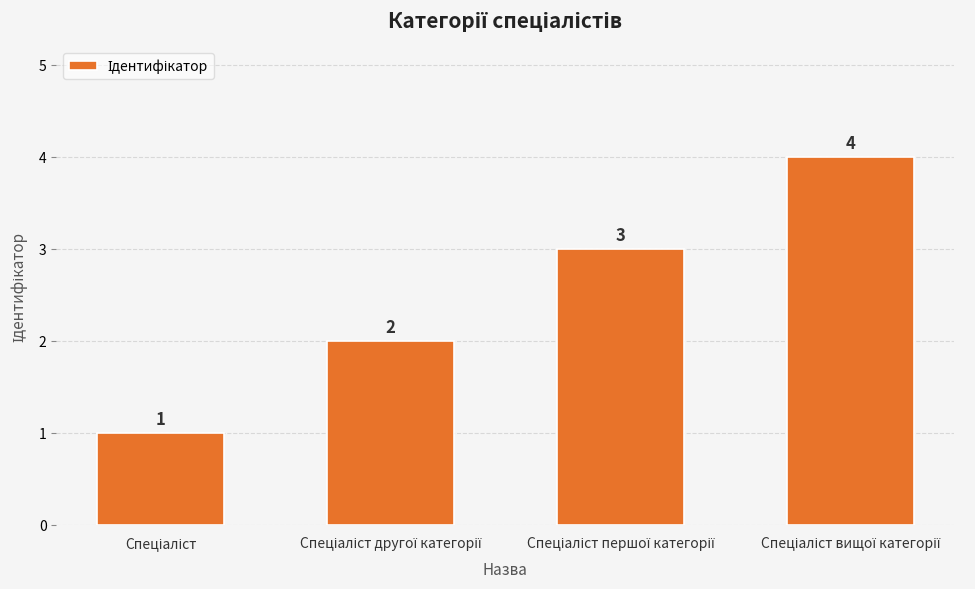

What is the maximum value shown in the chart?

4